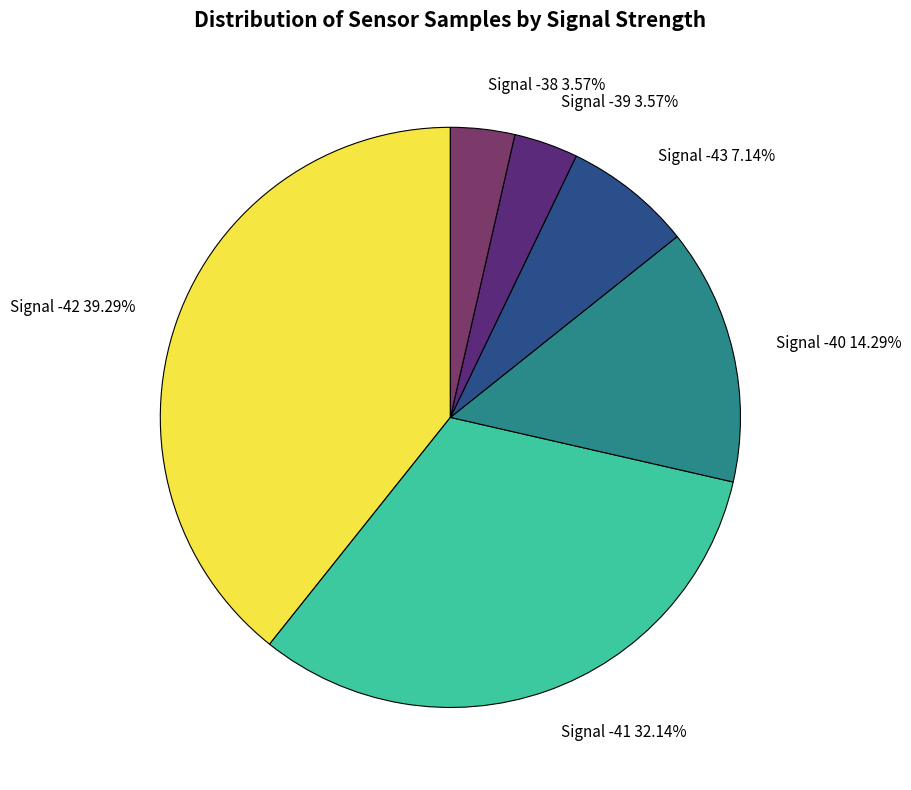

Between Signal -41 32.14% and Signal -38 3.57%, which is larger?

Signal -41 32.14%